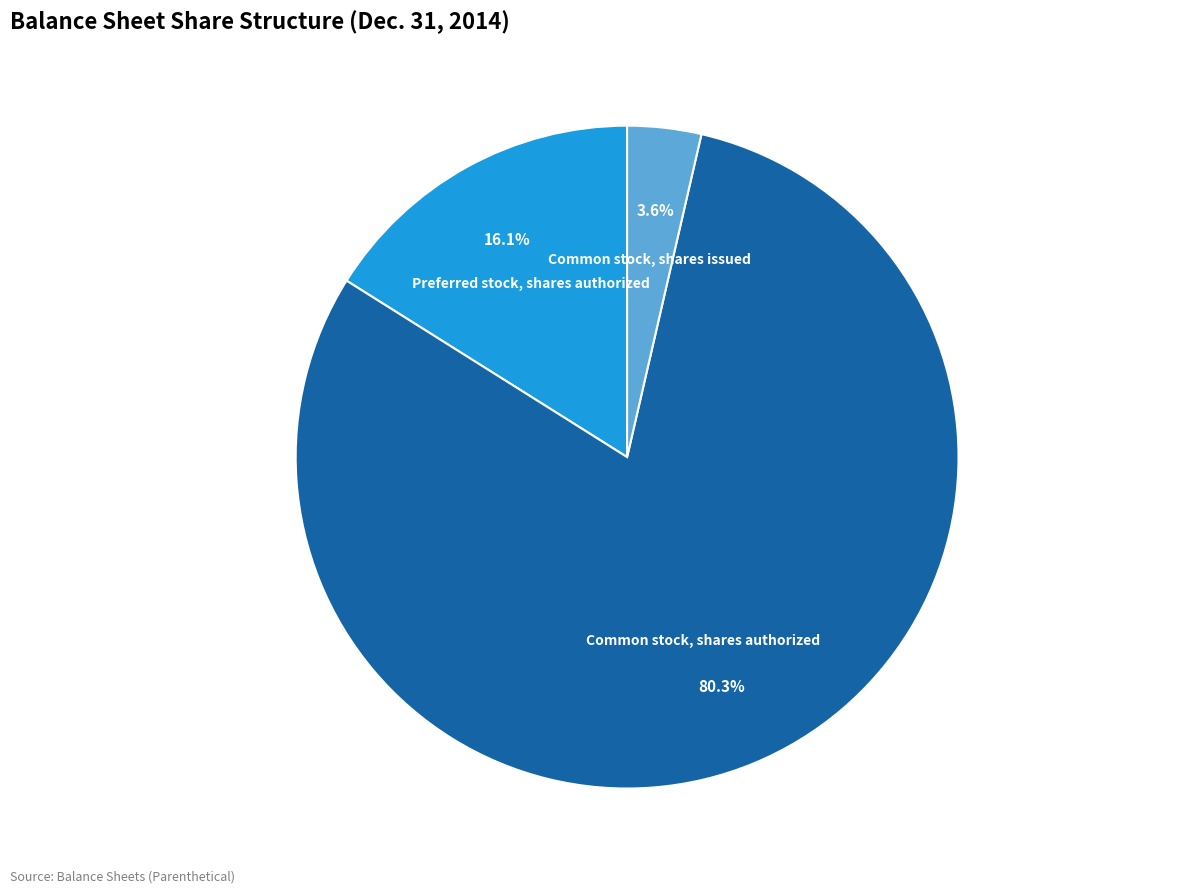

True or false: Common stock, shares issued accounts for 4% of the total.

True